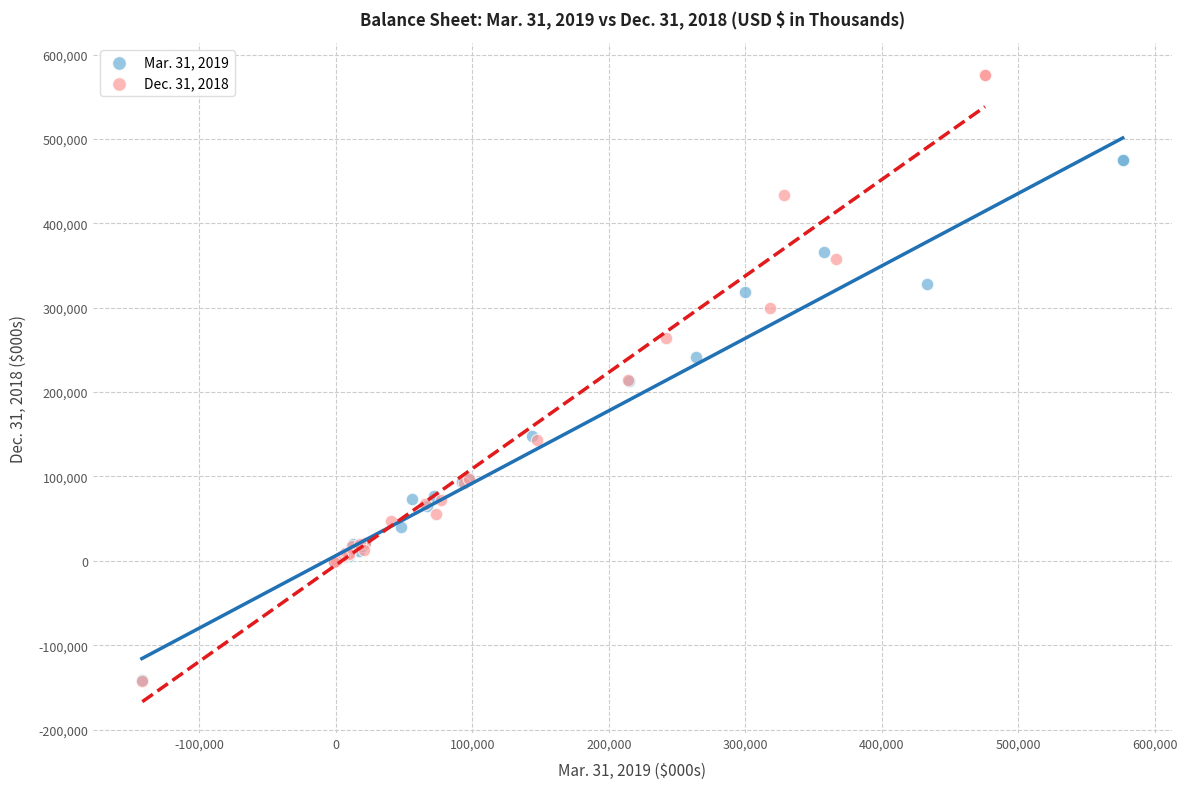

Which series contains the highest Y value?

Dec. 31, 2018